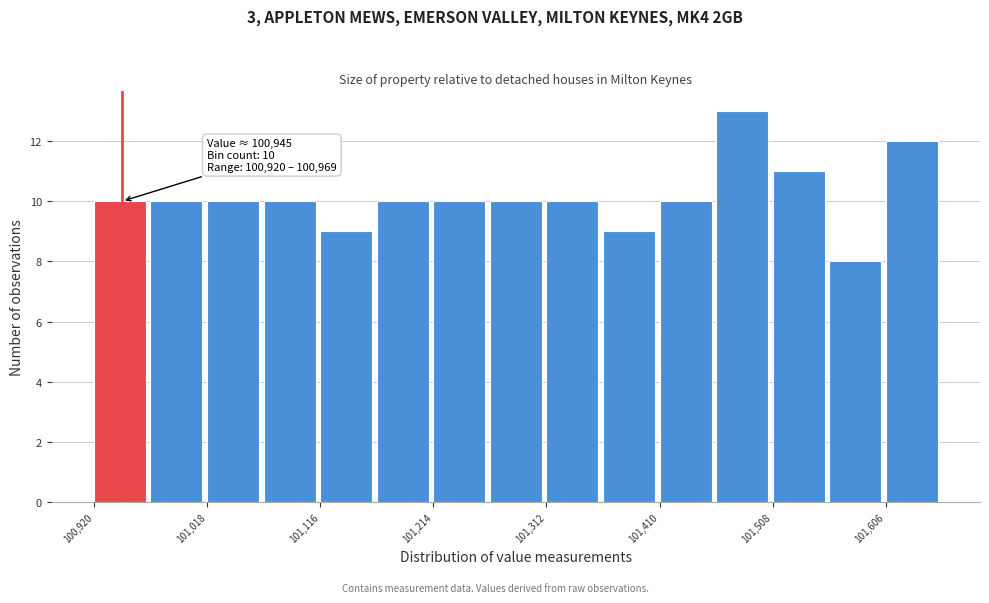

Over which range of the x-axis is the bar tallest?

101460 to 101510